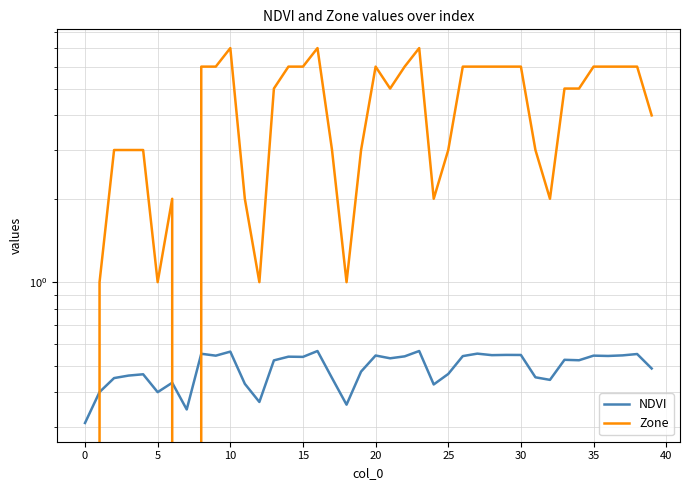

What value does the NDVI series have at 15?

0.5